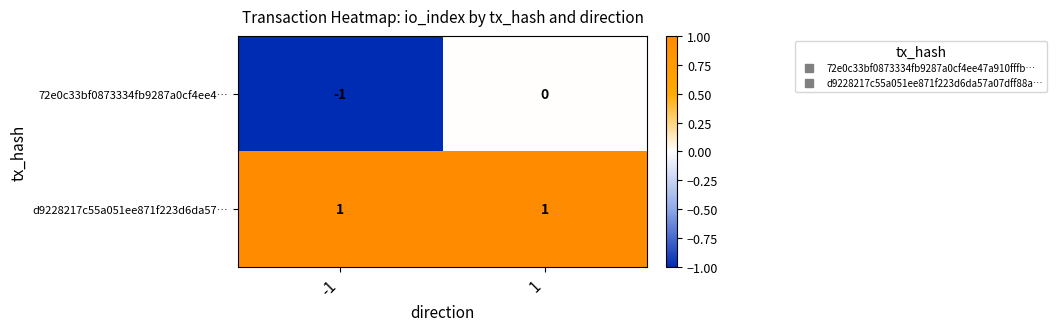

Reading right to left, list all the values displayed in this chart.

72e0c33bf0873334fb9287a0cf4ee4…: 1=0	-1=-1
d9228217c55a051ee871f223d6da57…: 1=1	-1=1